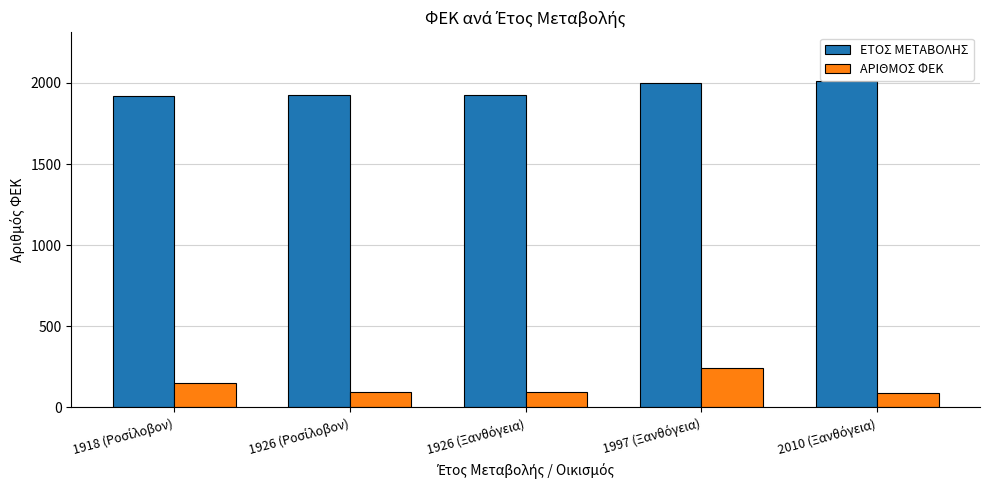

What is the difference between the maximum and minimum values in the ΑΡΙΘΜΟΣ ΦΕΚ series?

157